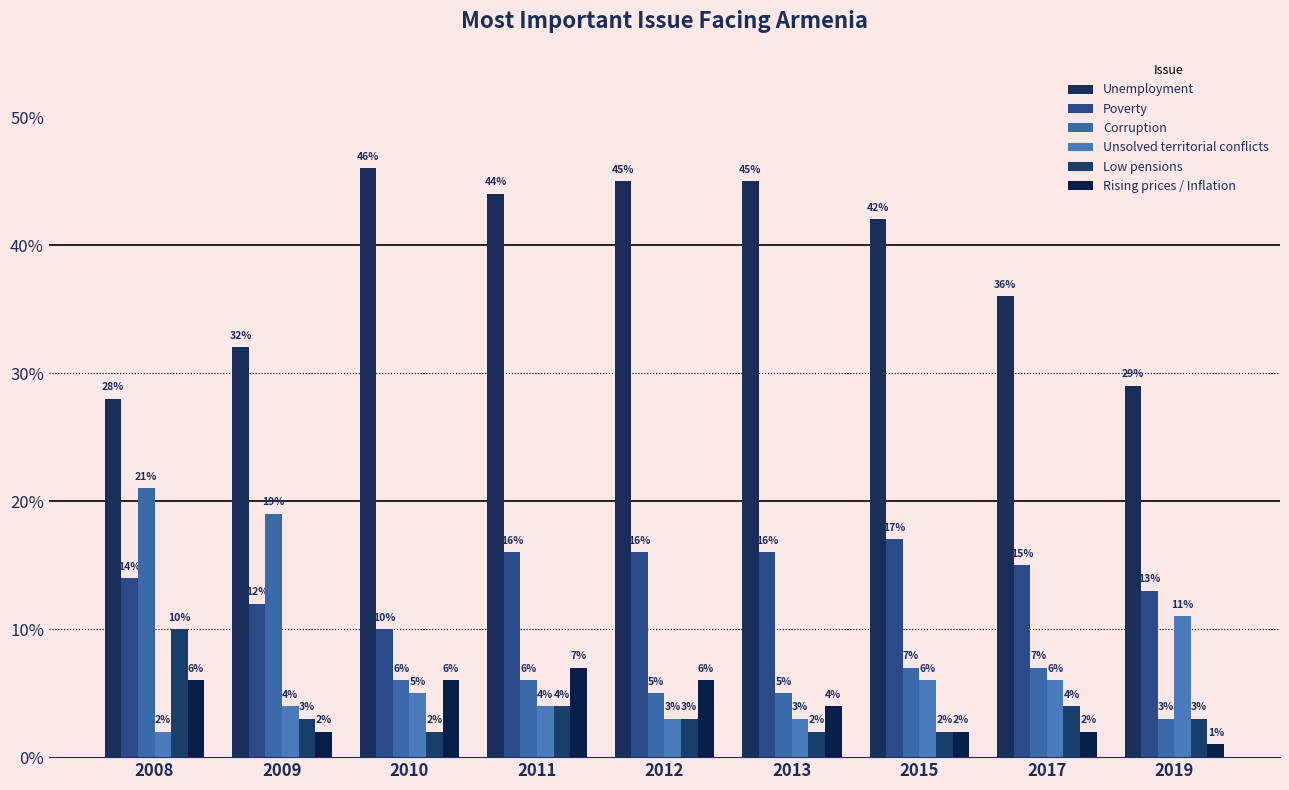

What is the maximum value for Poverty?

17